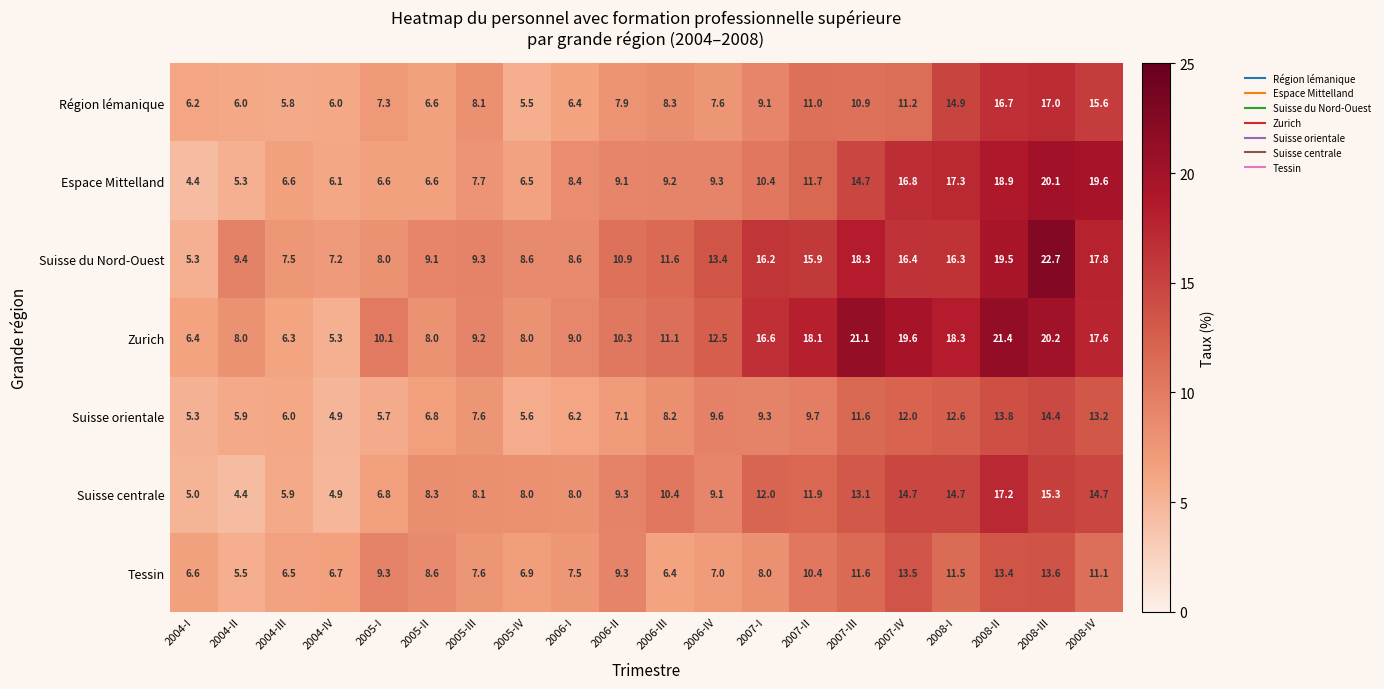

At which category is the sum across all series the highest?

2008-III